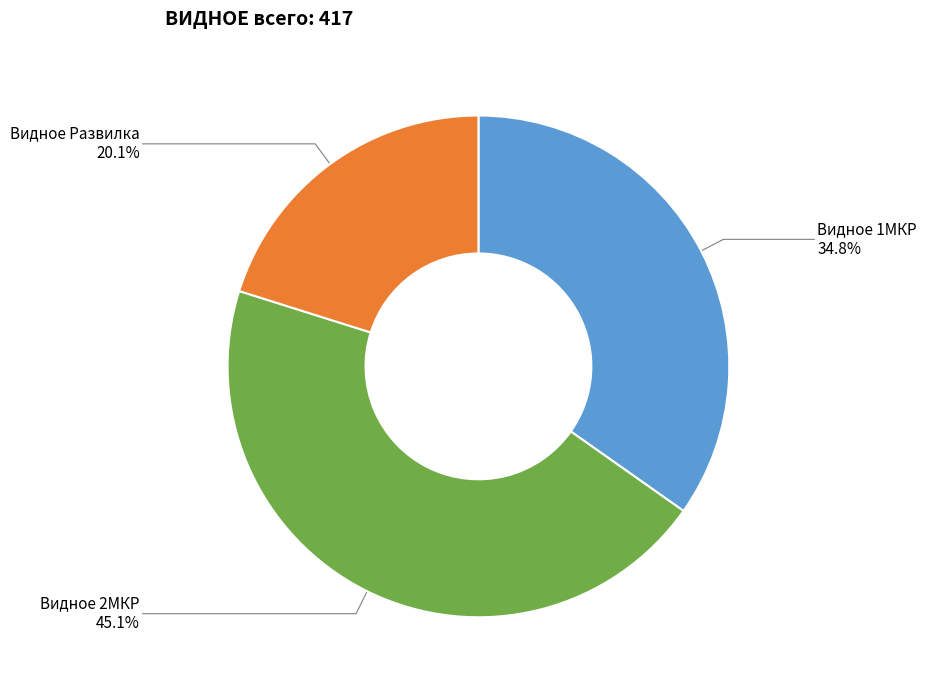

Which category has the biggest portion of the pie?

Видное 2МКР